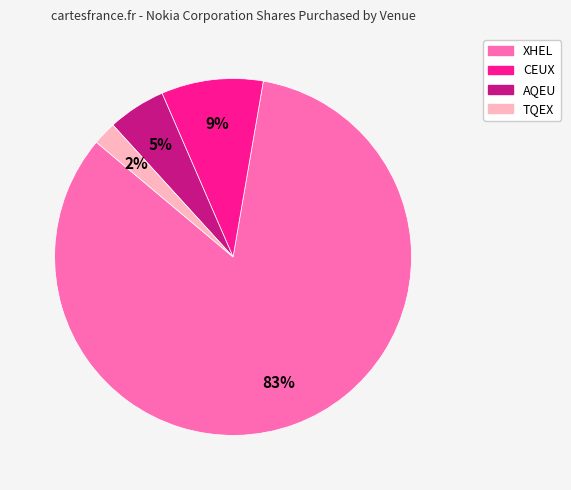

What is the ratio of the value at AQEU to the value at CEUX?

0.6